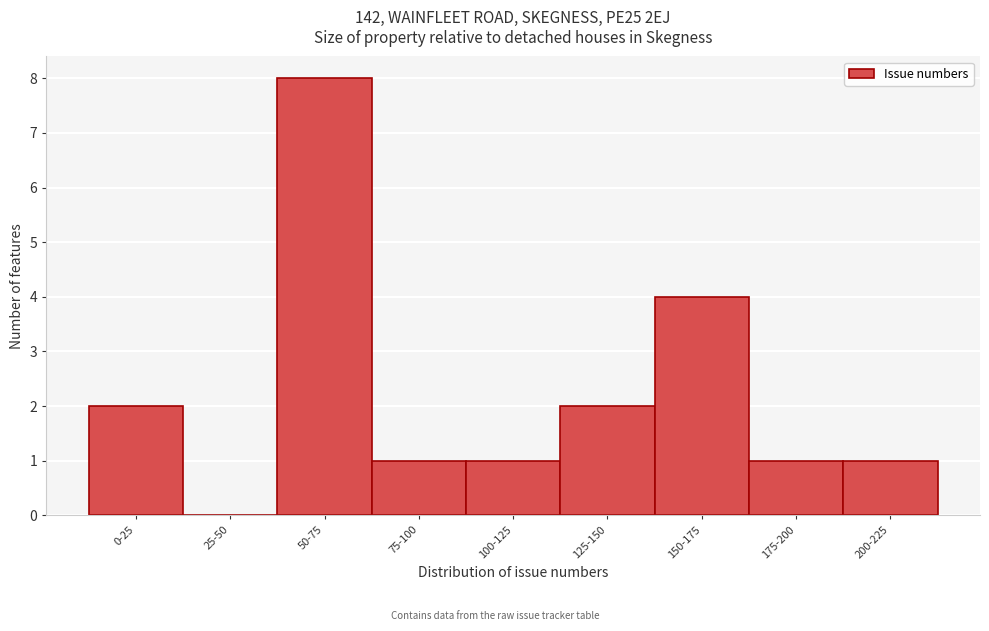

Reading left to right, list all the values displayed in this chart.

0-25=2	25-50=0	50-75=8	75-100=1	100-125=1	125-150=2	150-175=4	175-200=1	200-225=1